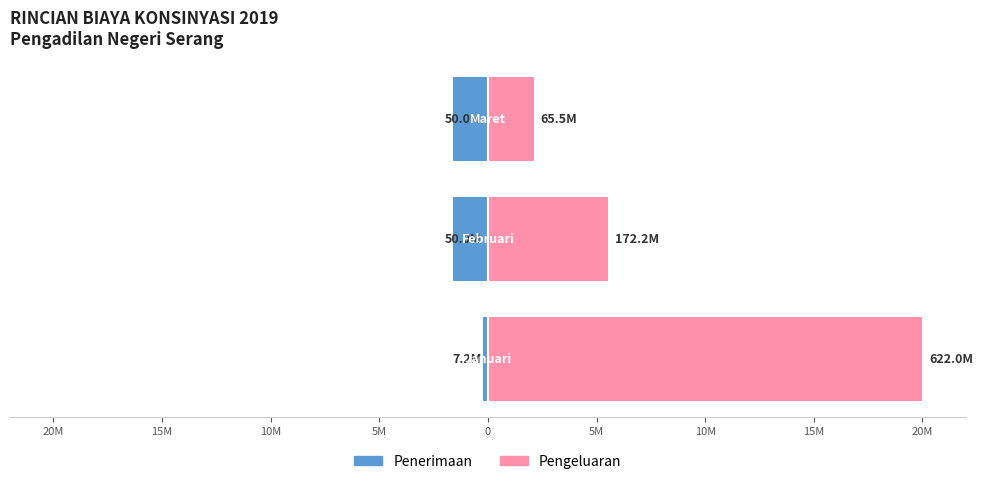

Count the number of categories in the chart.

3